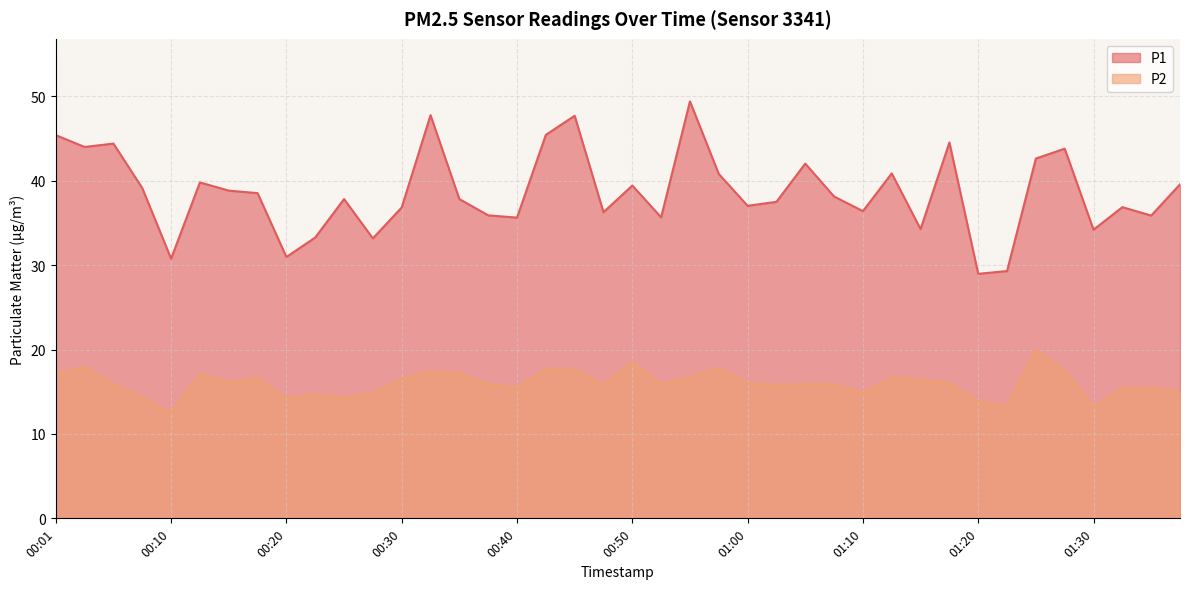

In P2, how many points are higher than both neighbors (excluding endpoints)?

11